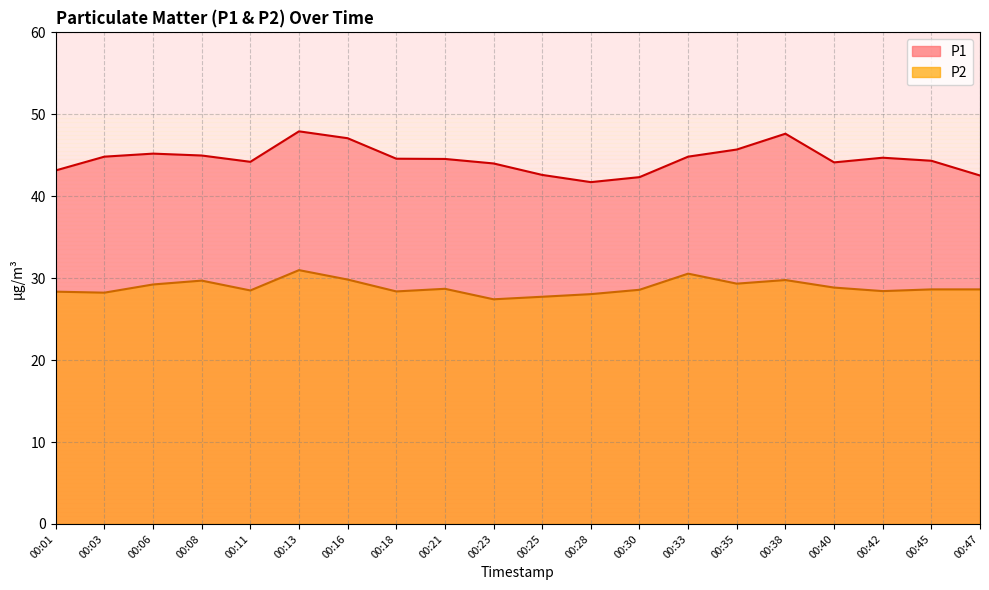

True or false: P1 has a value of 72.3 at 00:45.

False